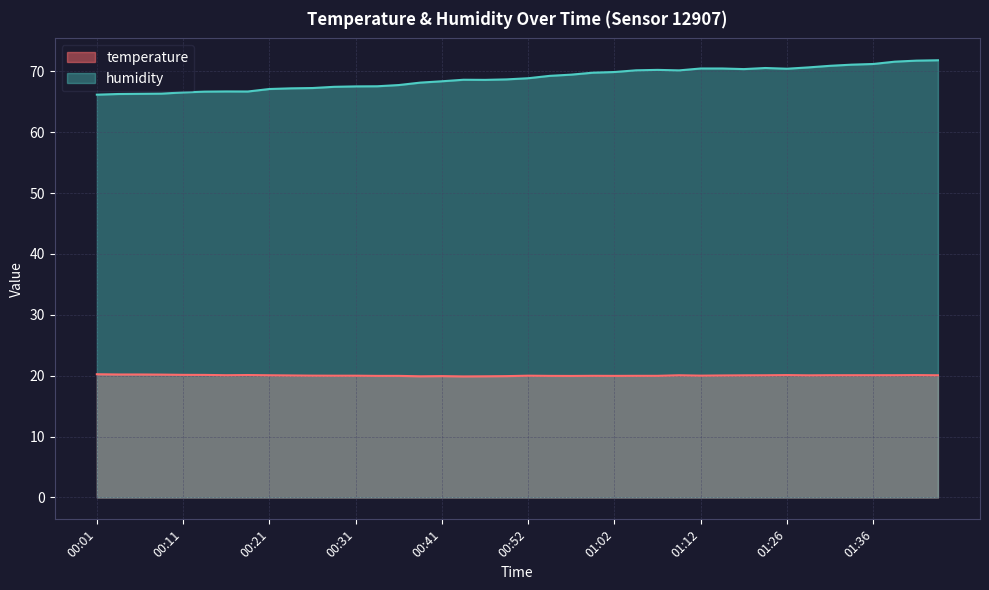

Does the chart display data point markers on the line(s)?

No